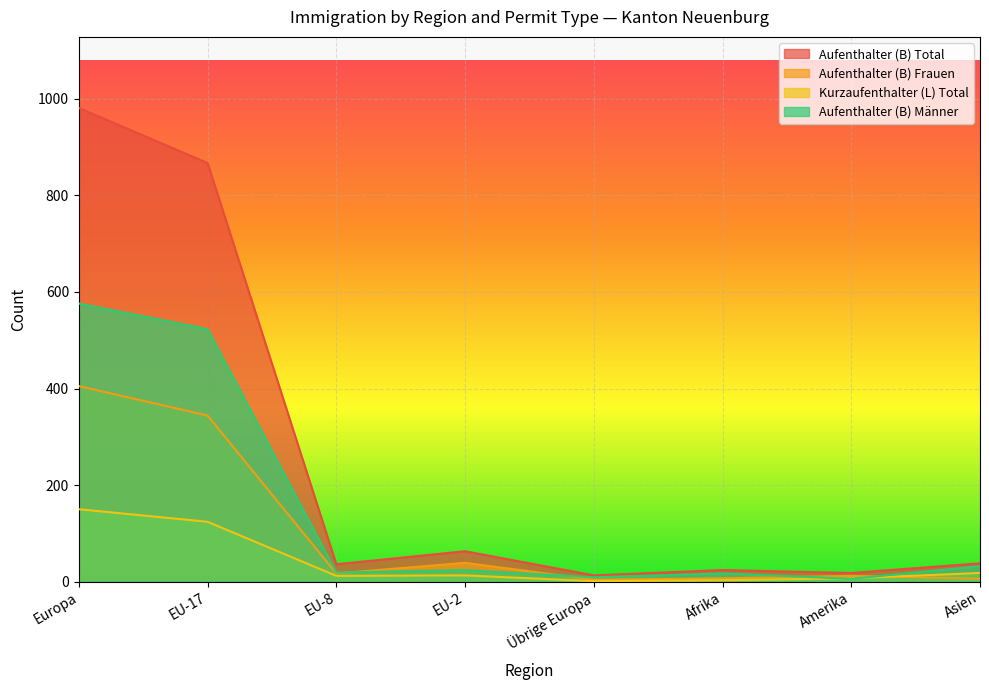

True or false: Aufenthalter (B) Total and Kurzaufenthalter (L) Total intersect in this chart.

False